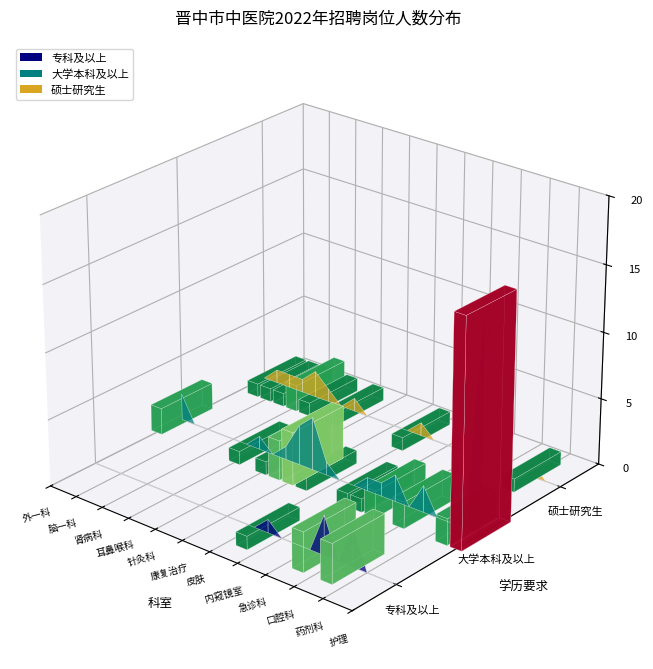

Reading left to right, extract all data points from this chart.

2	1	1	1	2	1	1	1	1	3	4	1	1	1	1	1	2	3	2	3	1	2	17